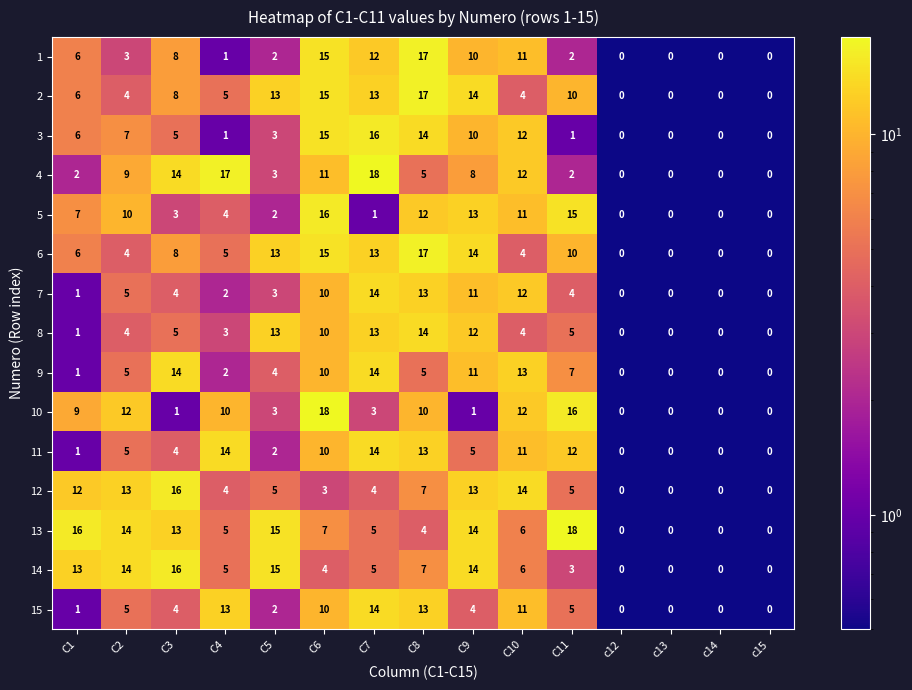

What is the spread (max minus min) of values at C3?

15